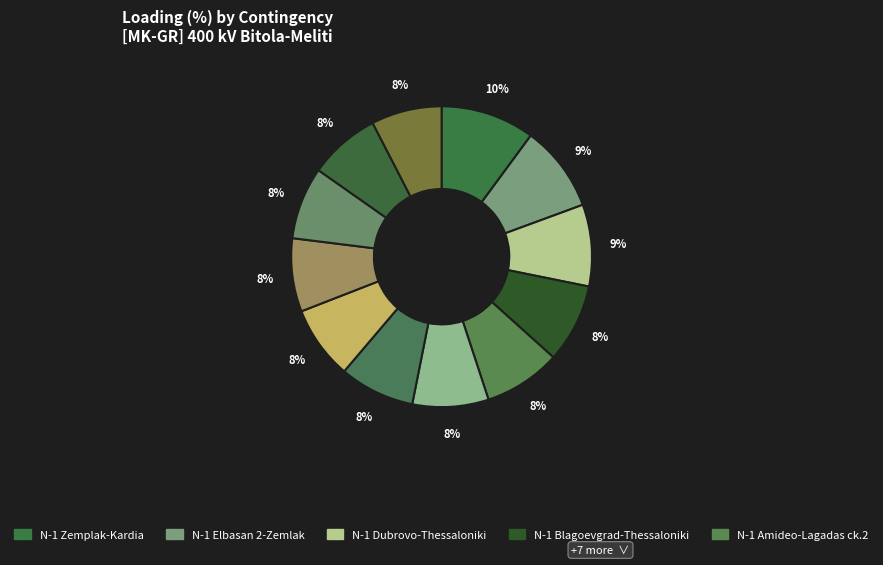

How many segments does this pie chart have?

12